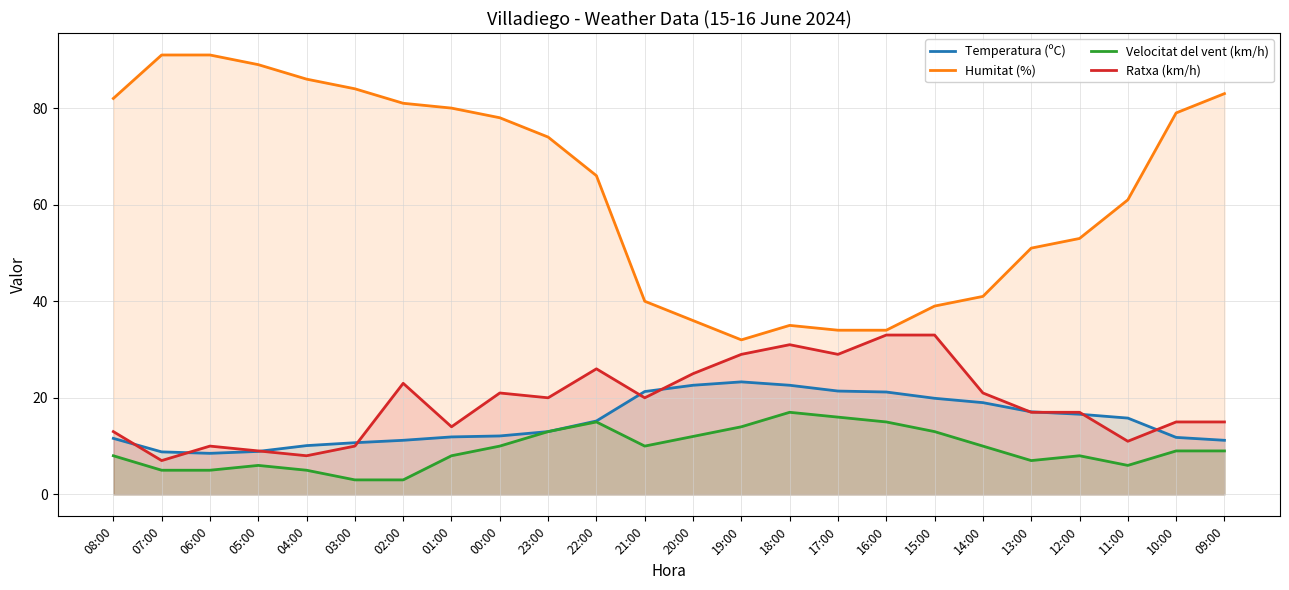

Which has a higher value, 23:00 or 17:00?

17:00